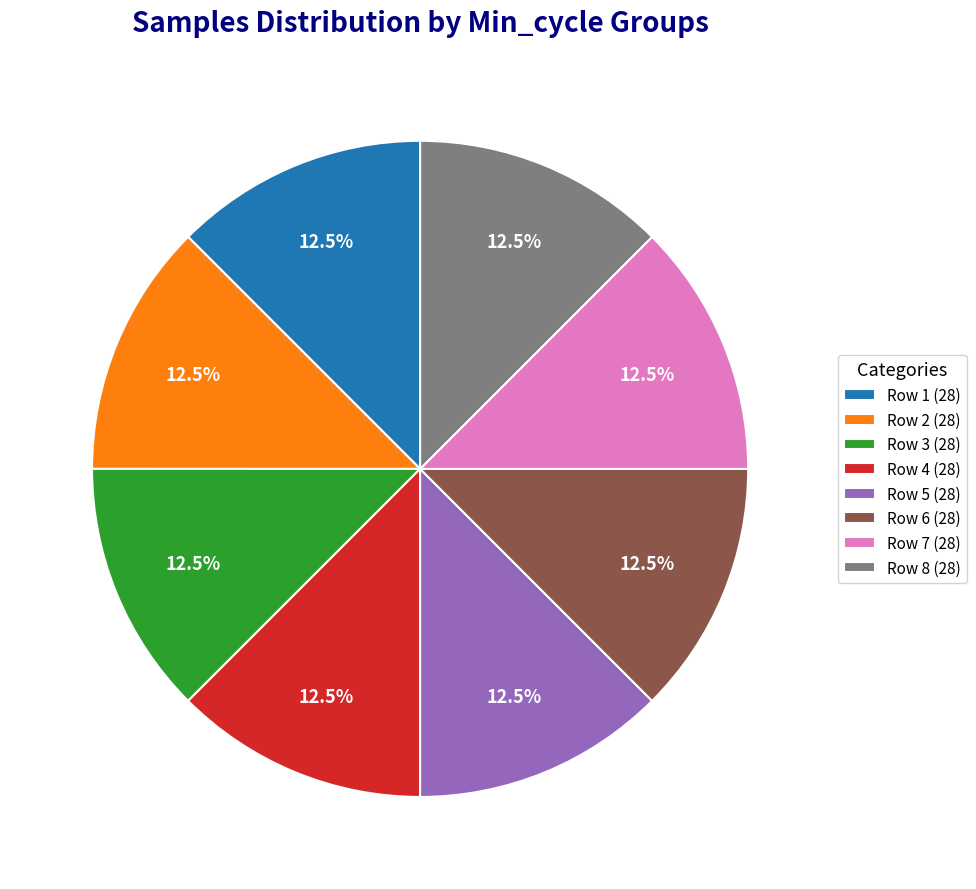

Approximately how many times larger is the value at Row 7 (28) compared to Row 8 (28)?

1.0